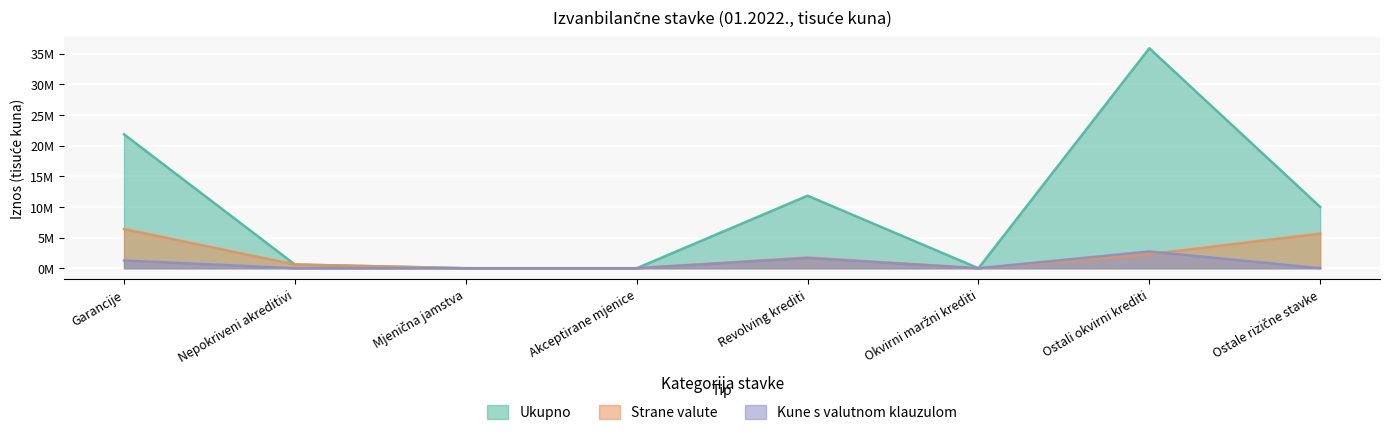

Does the chart display data point markers on the line(s)?

No